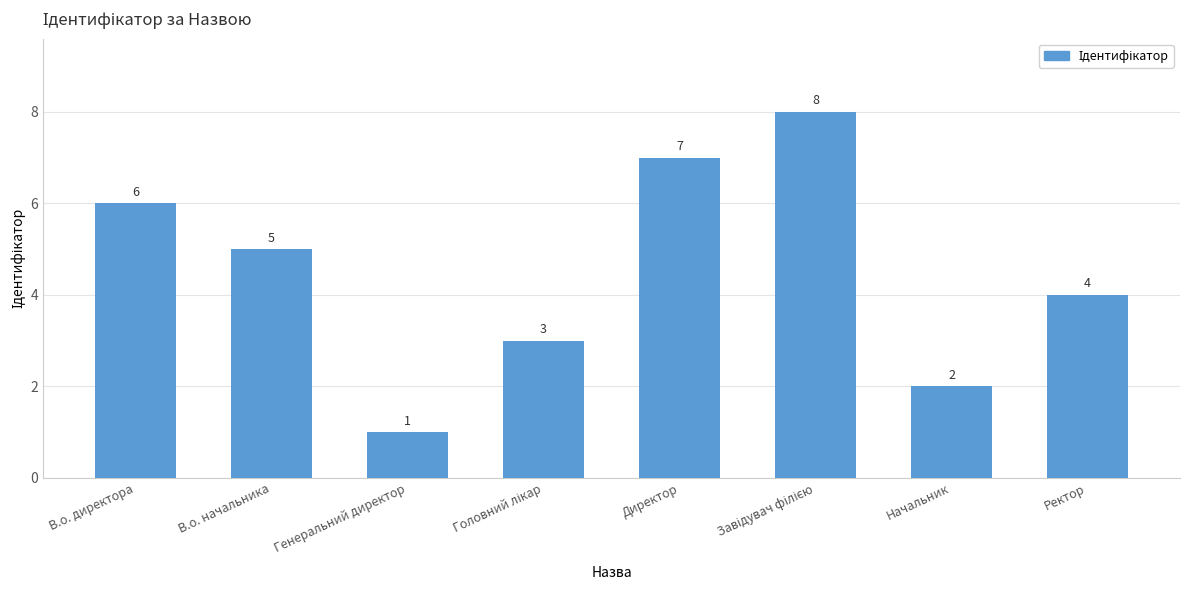

Which label corresponds to the smallest value in the chart?

Генеральний директор